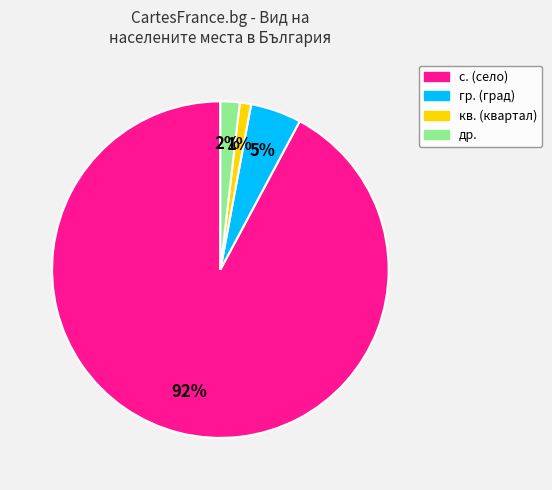

To the nearest percent, what is the difference between the largest and smallest slice percentages?

91%